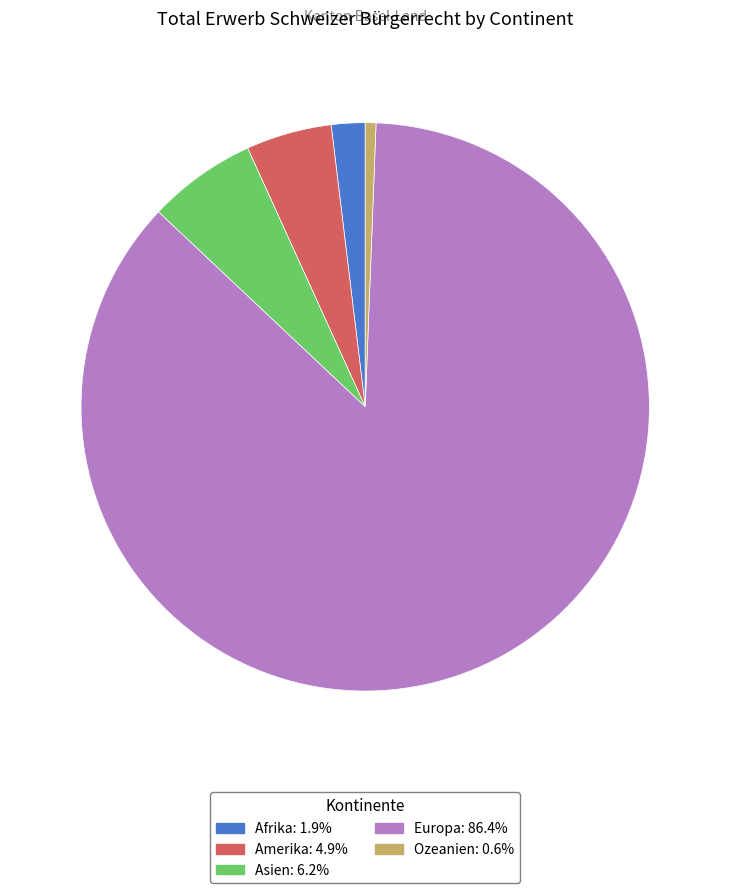

Rank the categories by value from lowest to highest.

Ozeanien, Afrika, Amerika, Asien, Europa